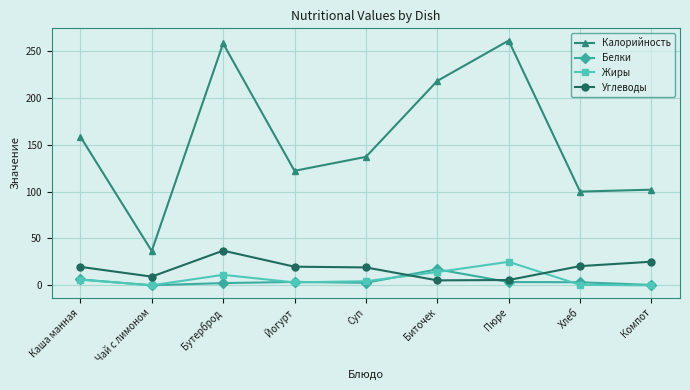

How many interior local peaks does the Калорийность series have?

2